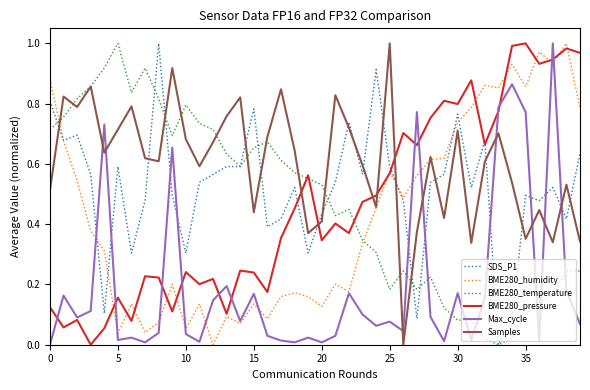

Which series ends up on top after the final intersection of SDS_P1 and Max_cycle?

SDS_P1